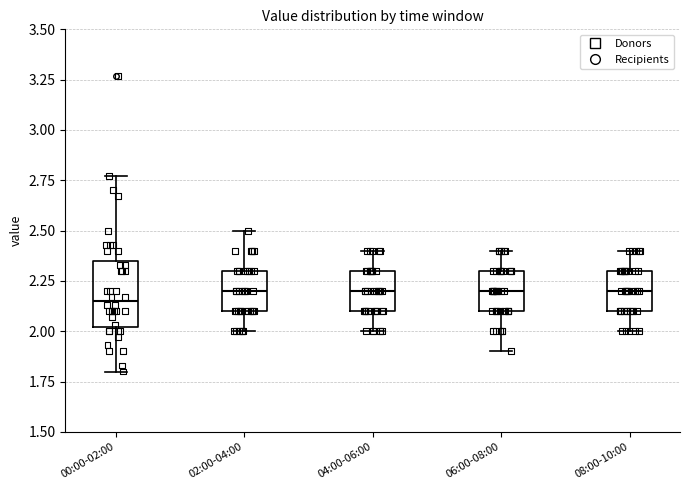

Which box's median line is the lowest?

00:00-02:00